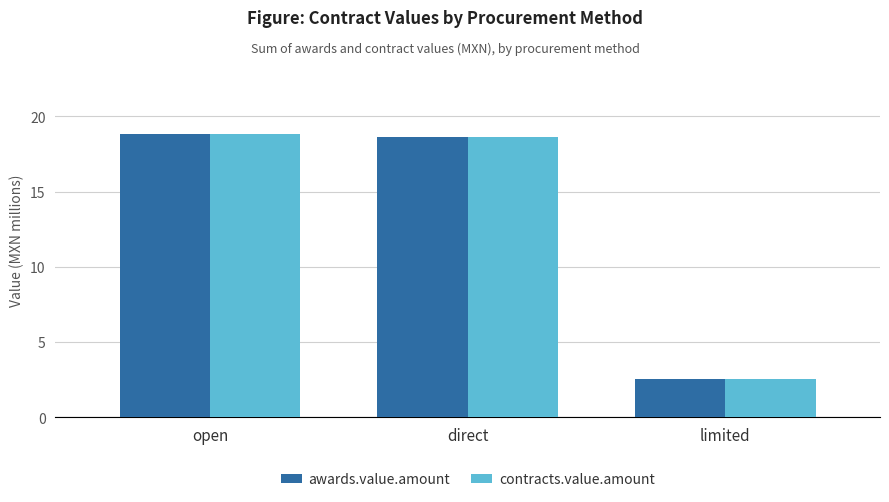

True or false: awards.value.amount has a value of 1.7 at limited.

False